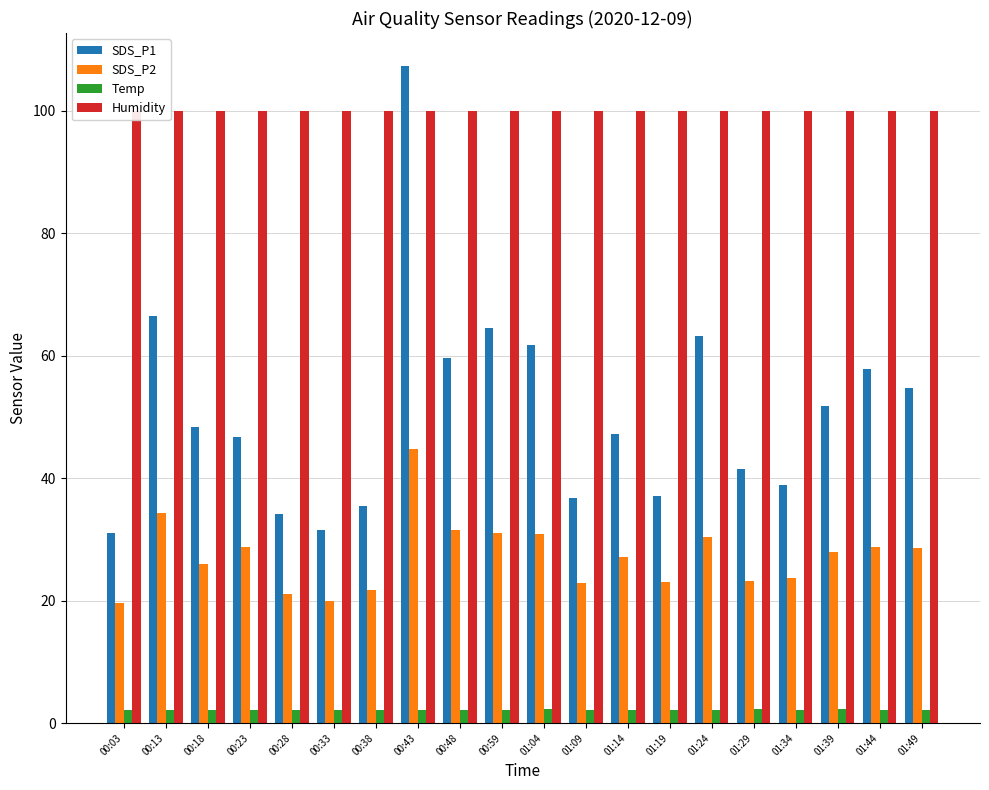

Which series changed the most between 00:03 and 01:44?

SDS_P1